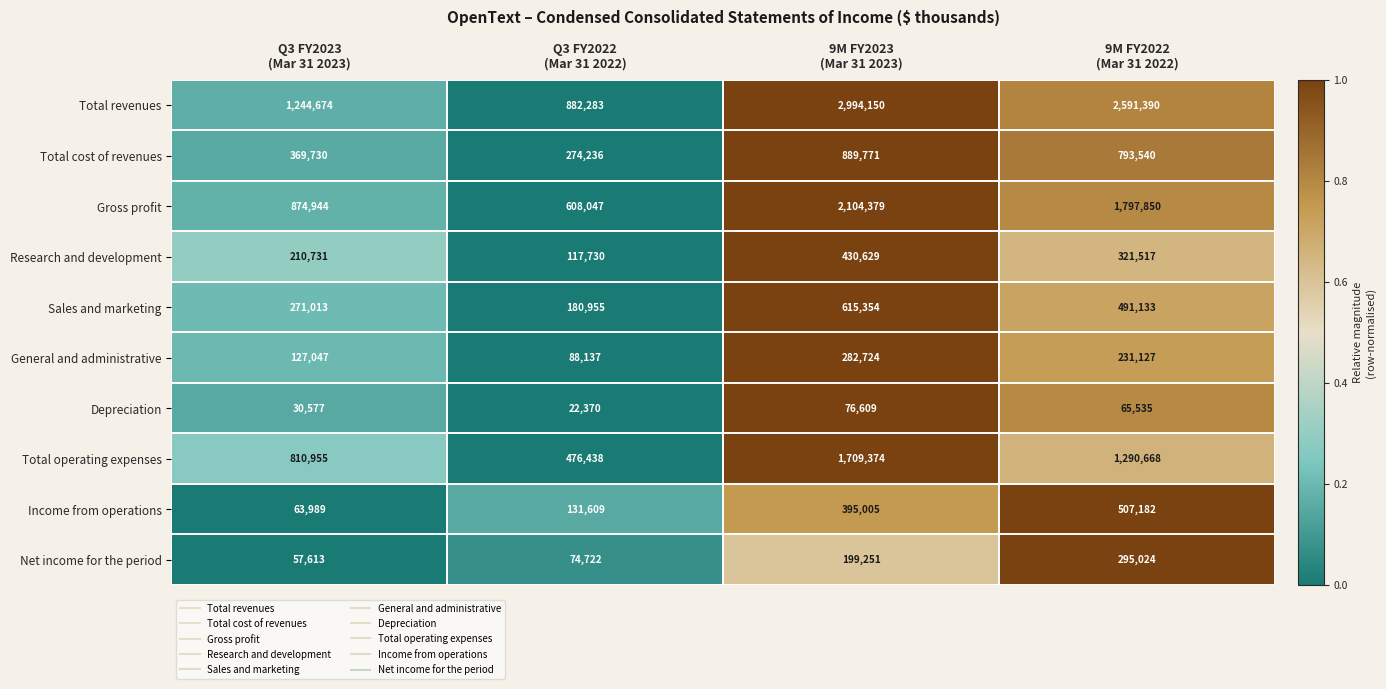

What is the average value of the Total operating expenses series?

1071859